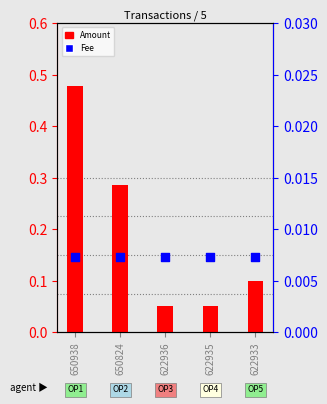

Which series reaches the maximum Y coordinate?

Amount